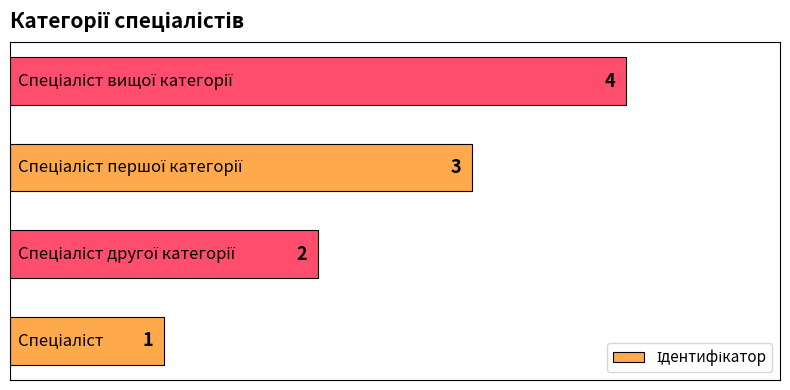

How many values are between 2 and 4?

3